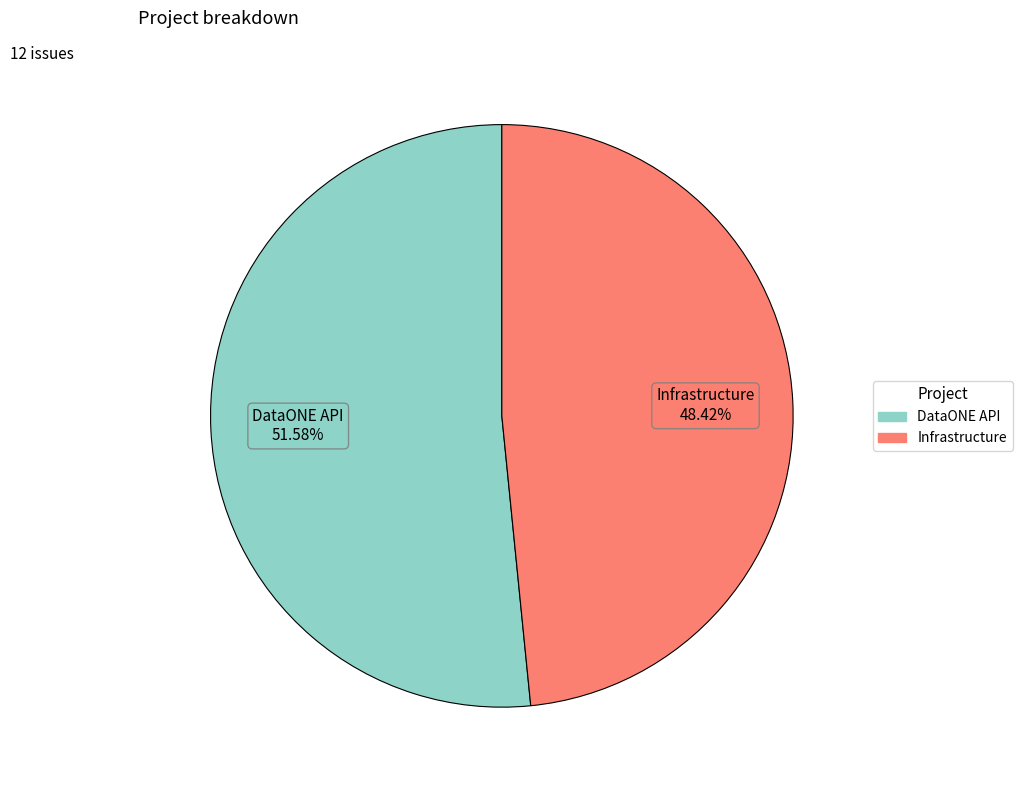

How many segments does this pie chart have?

2